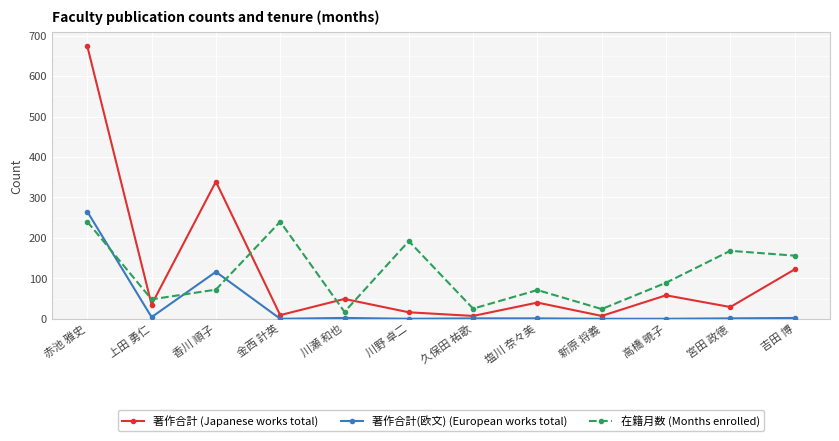

What is the label of the 1st point from the left?

赤池 雅史